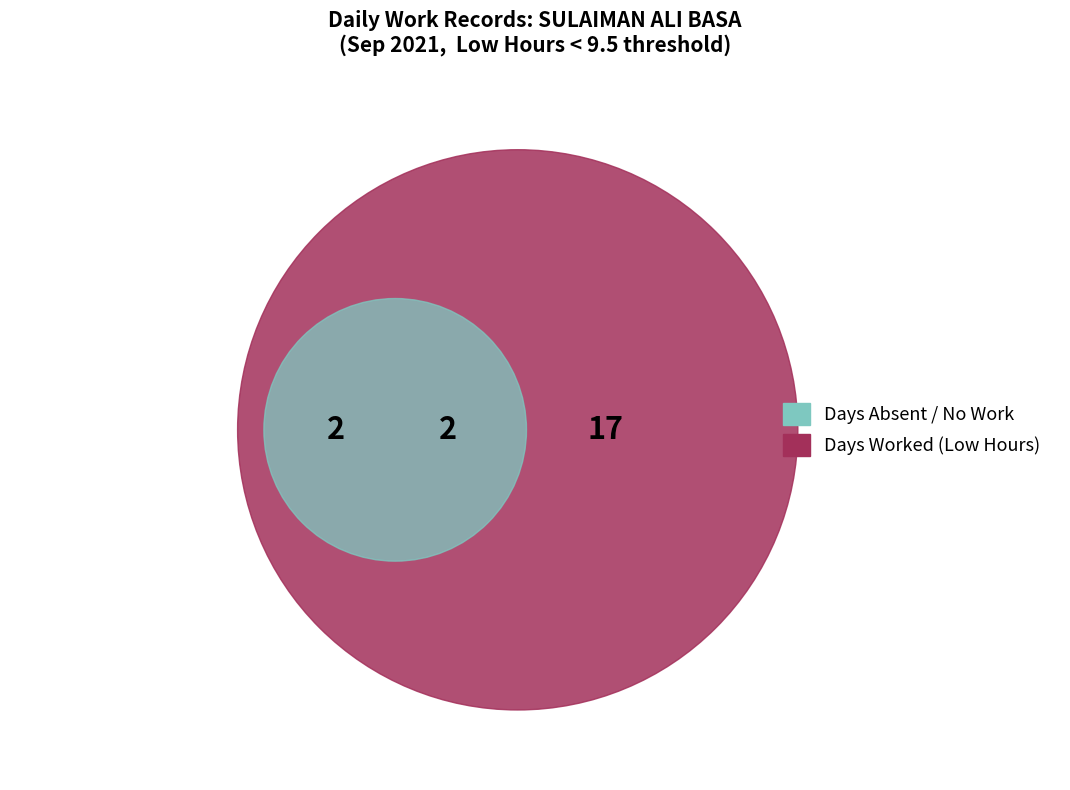

Combined, do 6 and 3 account for over 50%?

No